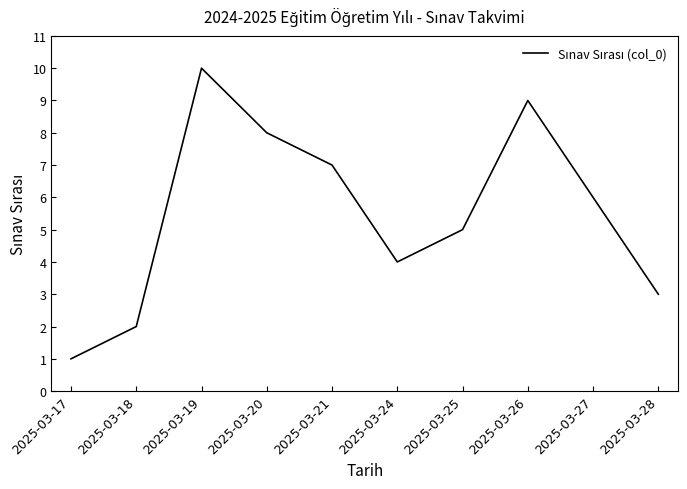

Is it true that the value at 2025-03-26 is 9?

True